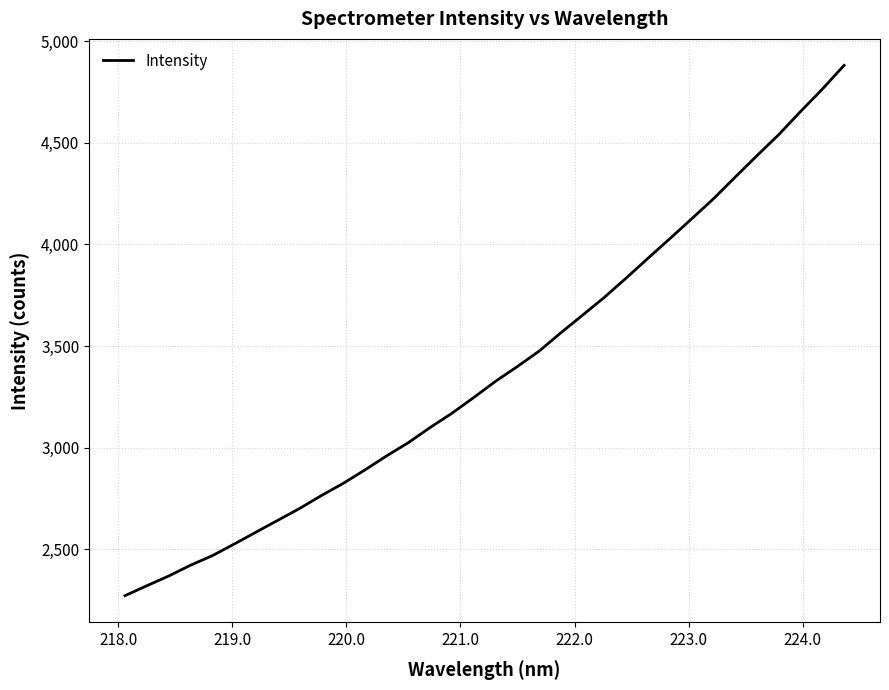

What is the minimum value shown in the chart?

2272.0